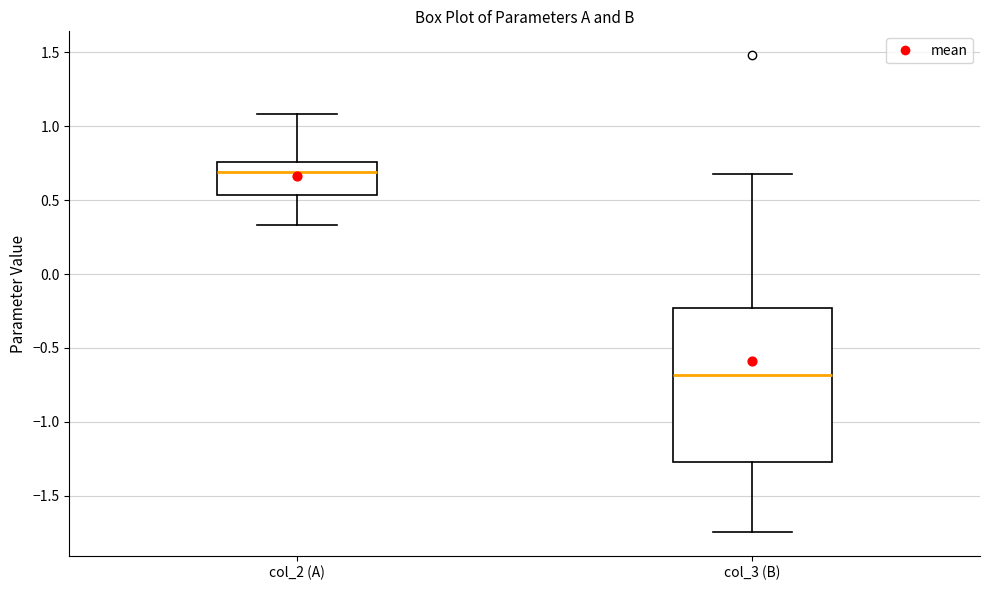

Reading left to right, transcribe this box plot: for each box, give where its median line is, the range the box spans, and where its two whiskers end, as read against the y-axis. The values are not printed on the chart, so give them approximately, as read against the axis.

col_2 (A): median 0.70, box 0.55 to 0.75, whiskers 0.35 to 1.10
col_3 (B): median -0.70, box -1.25 to -0.25, whiskers -1.75 to 0.70